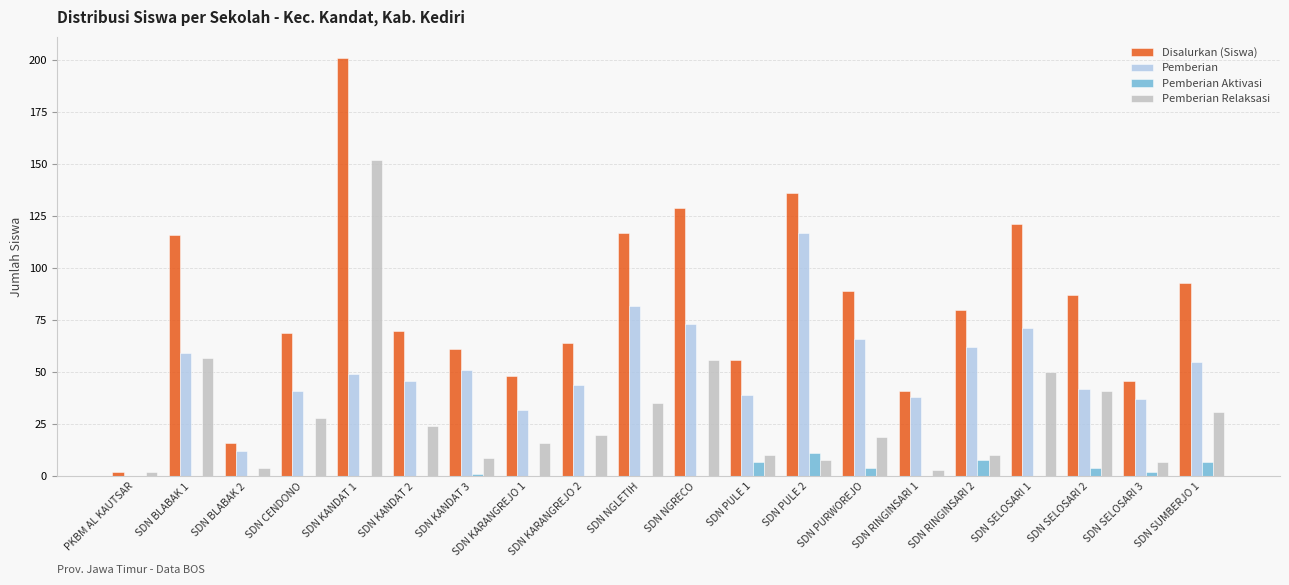

What value does the Disalurkan (Siswa) series have at SDN SUMBERJO 1?

93